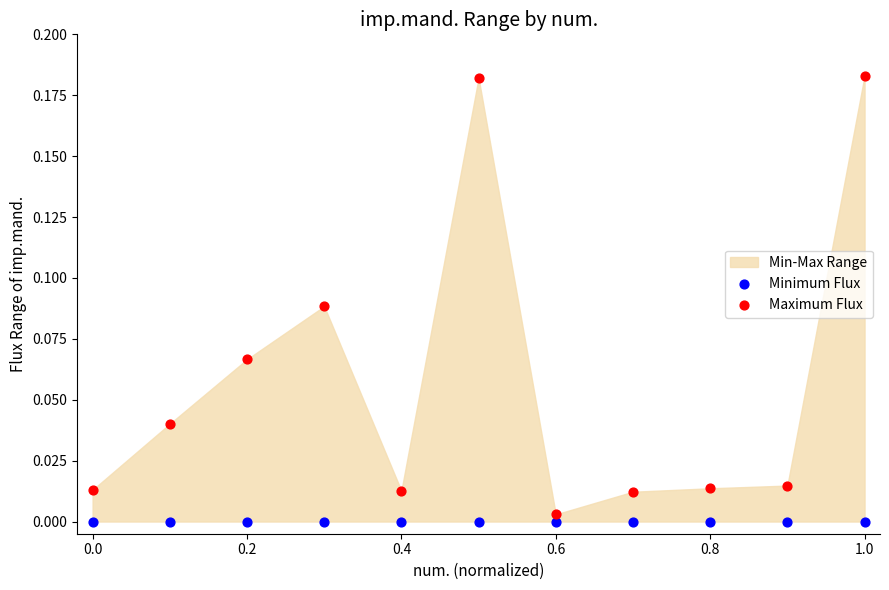

Which series reaches the maximum Y coordinate?

Maximum Flux